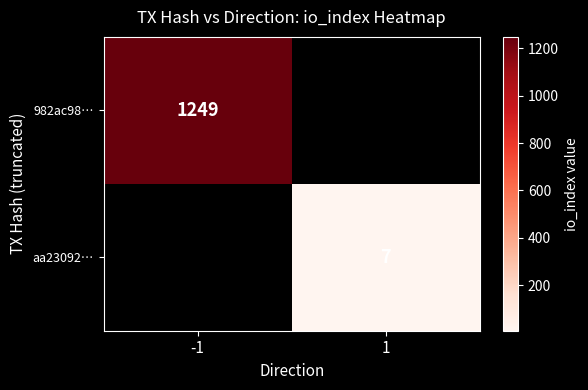

At how many categories does at least one series exceed 404?

1